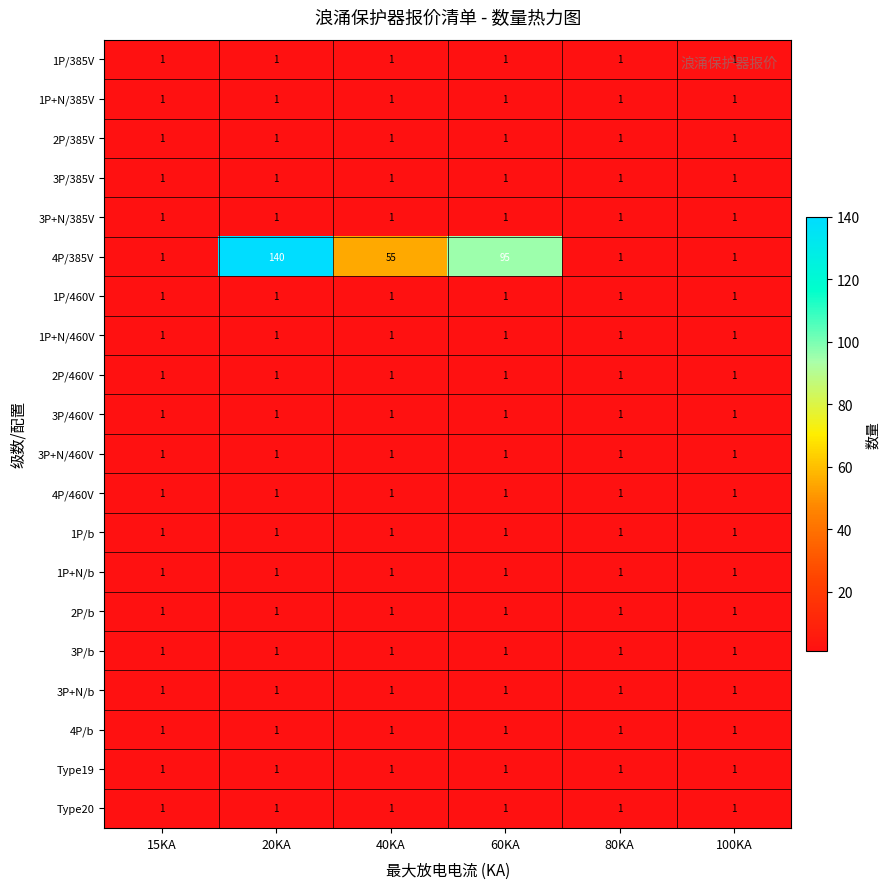

What is the difference between the highest and lowest values at 40KA?

54